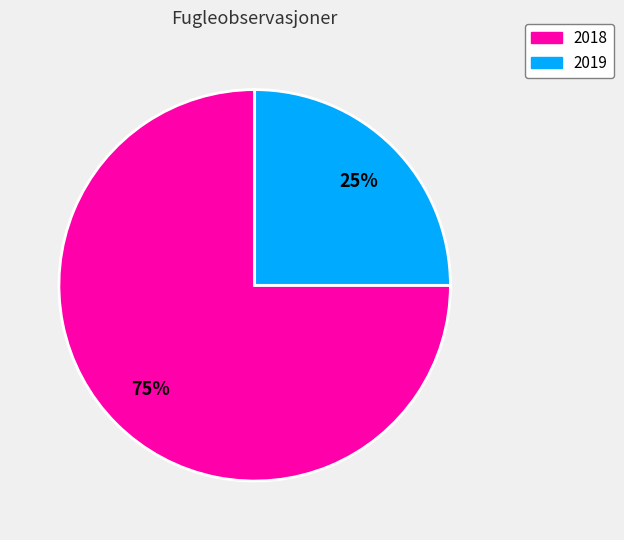

How many slices are in this pie chart?

2